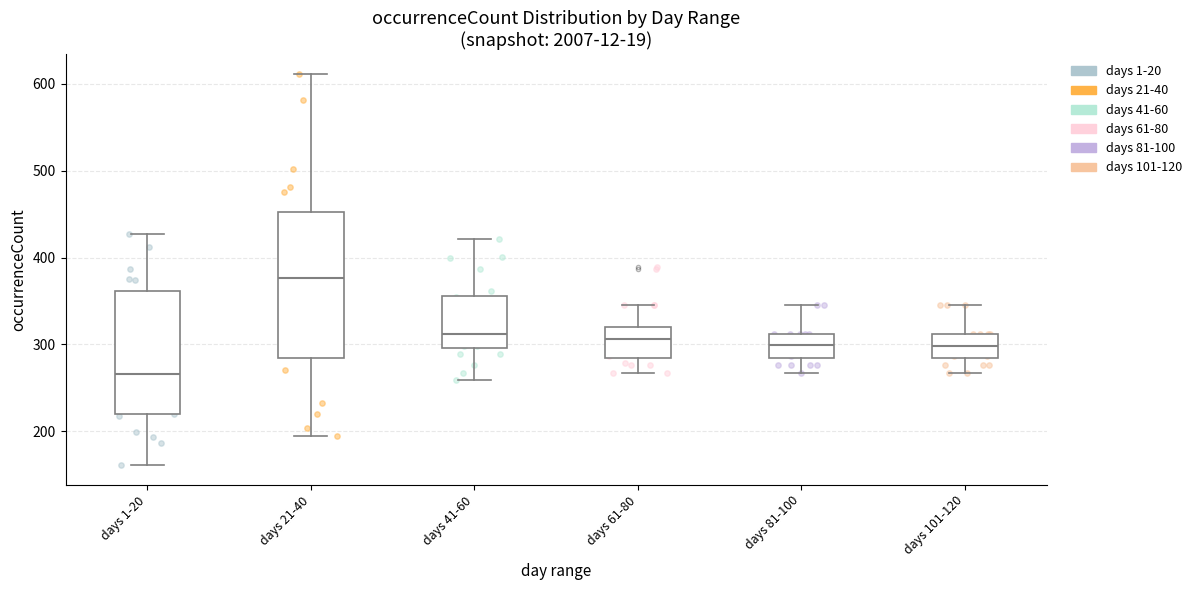

Which box's median line is the highest?

days 21-40